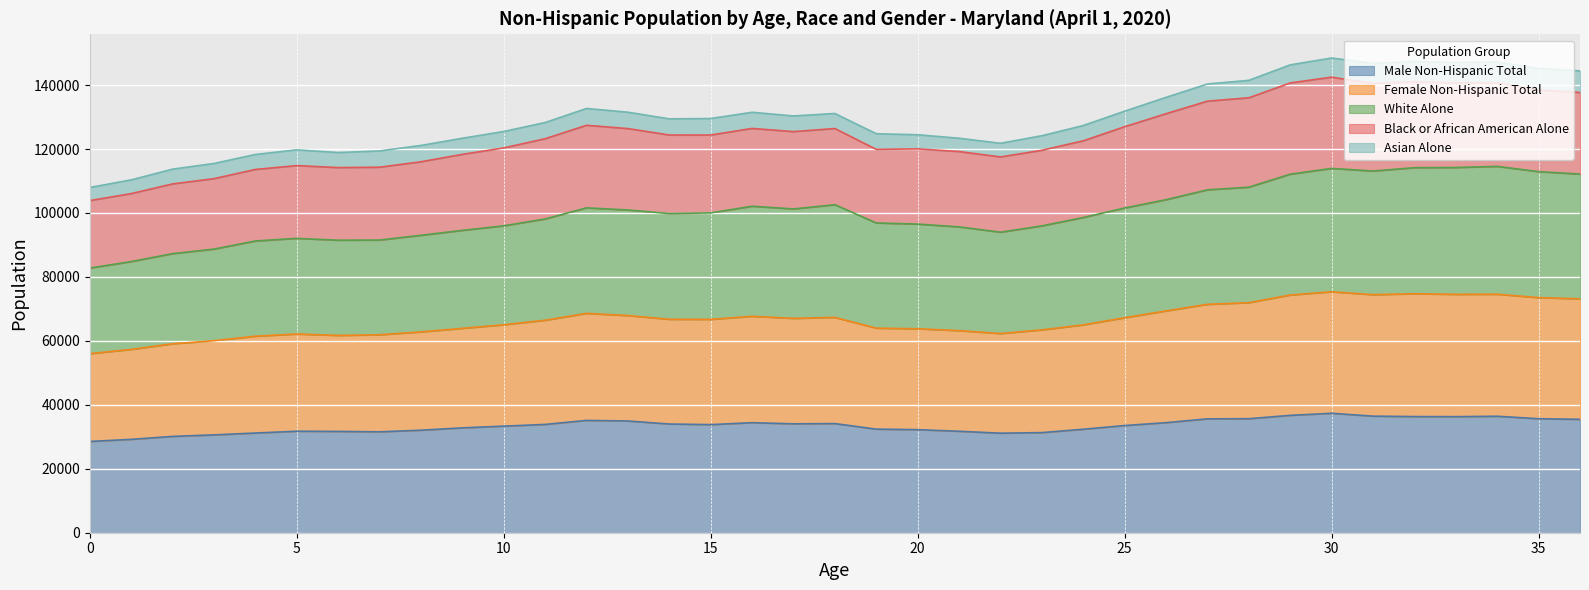

At which label does White Alone reach its peak?

34